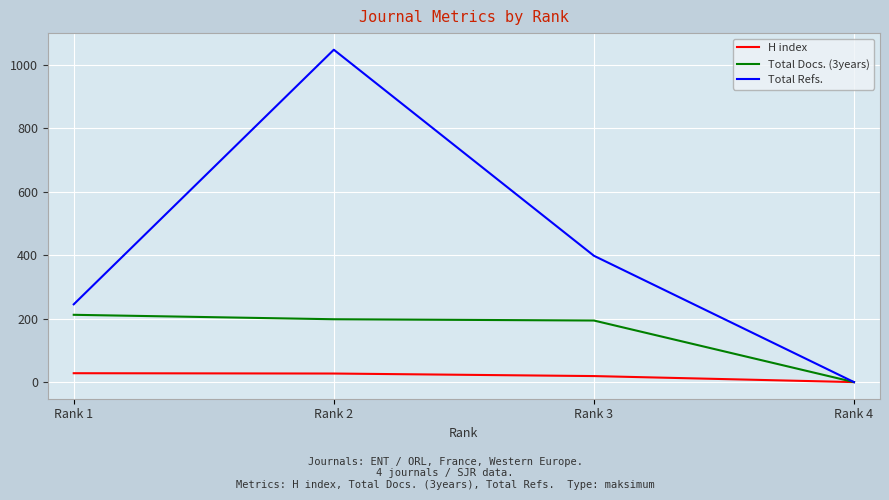

Read the H index value at Rank 2, to the nearest 10.

30